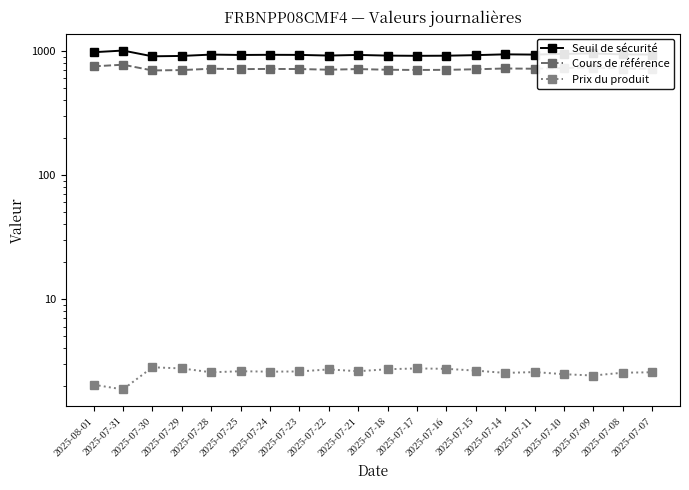

The value of Prix du produit at 2025-07-17 is 1.3. True or false?

False